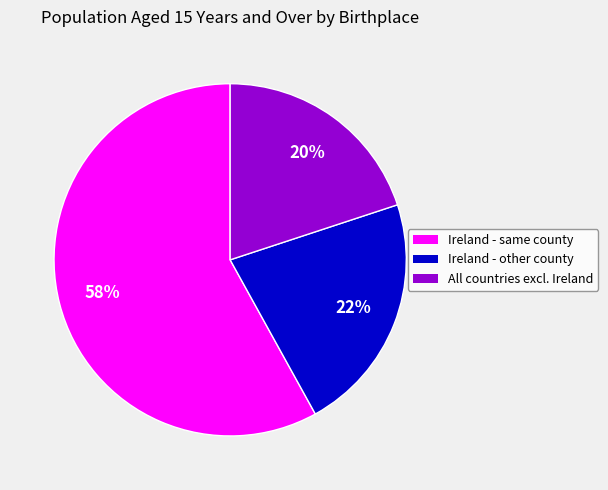

To the nearest percent, what is the difference between the largest and smallest slice percentages?

38%